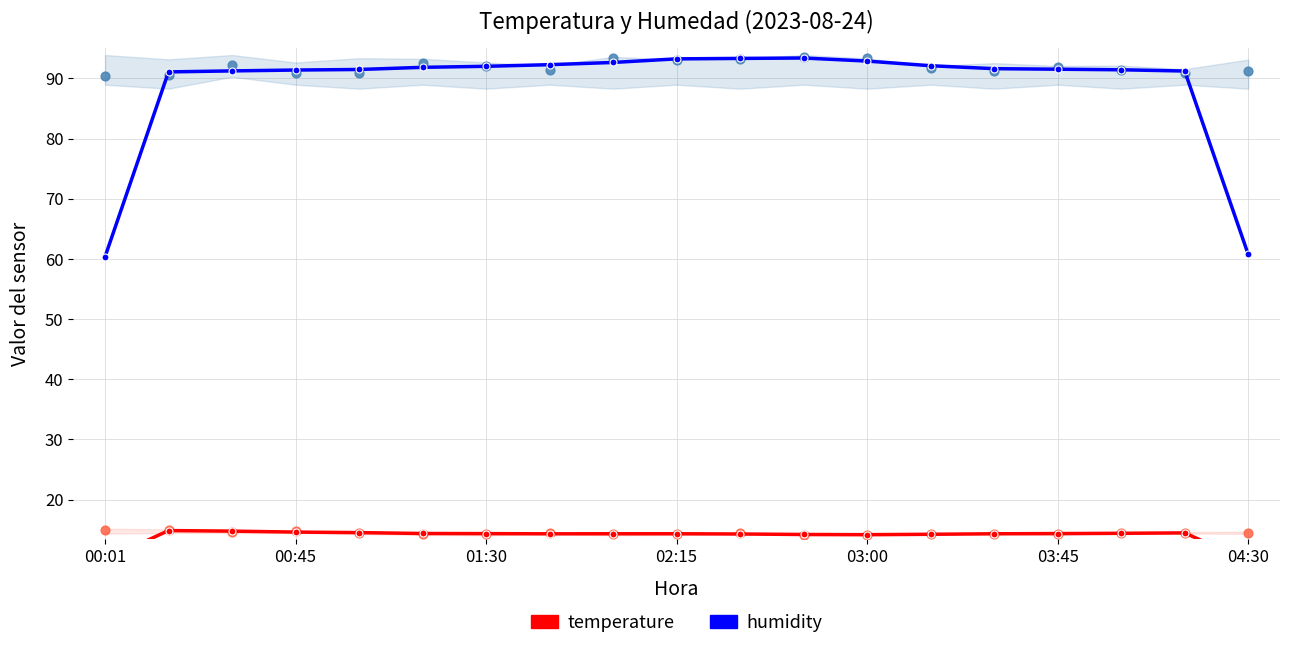

Which series has the largest total across all categories?

humidity